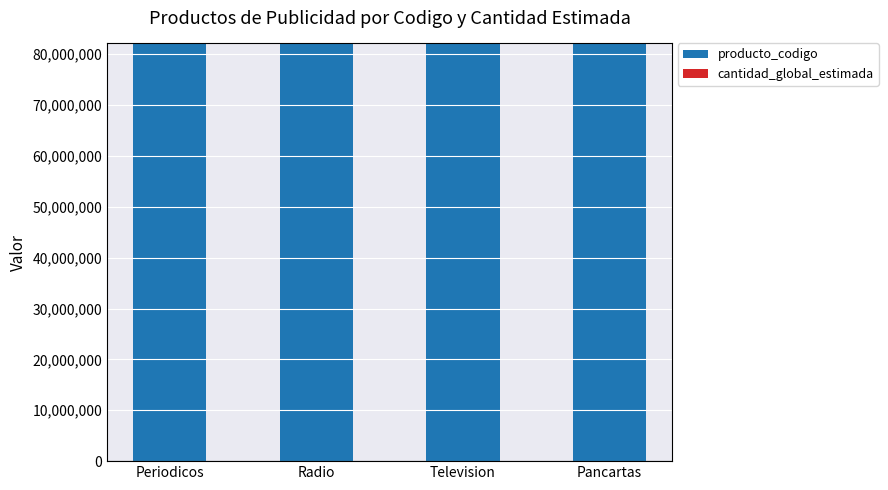

Does the chart contain stacked bars?

Yes